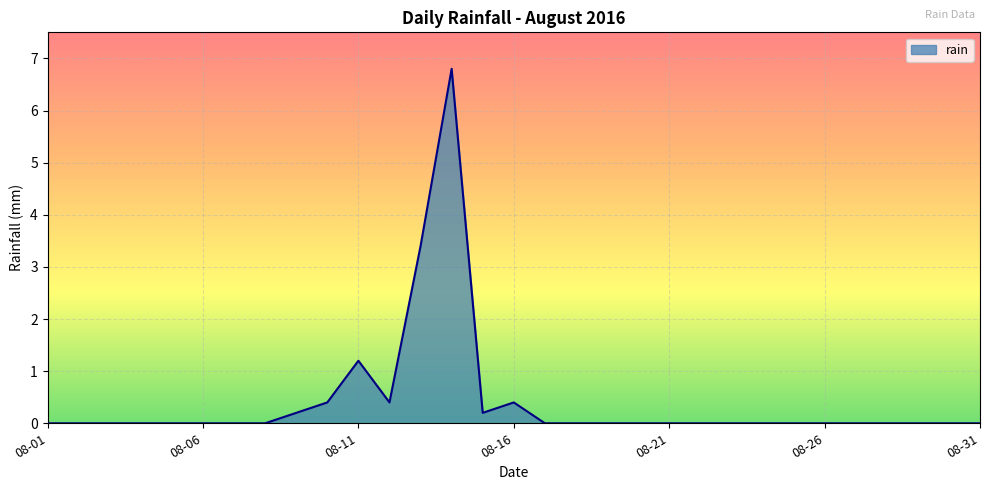

What is the greatest value displayed?

6.8